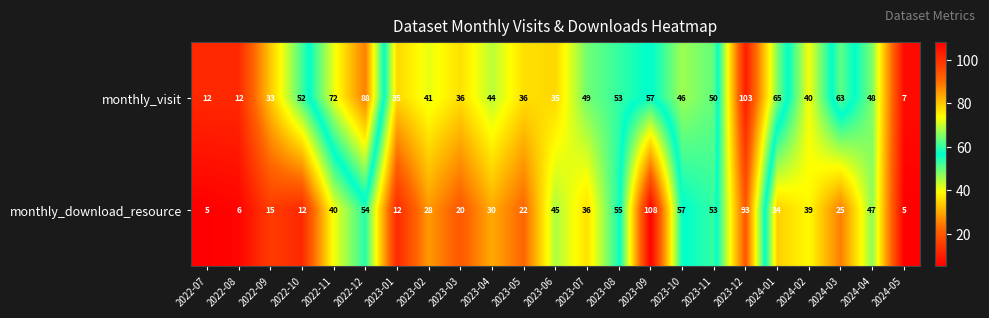

The value of monthly_visit at 2024-04 is 12. True or false?

False